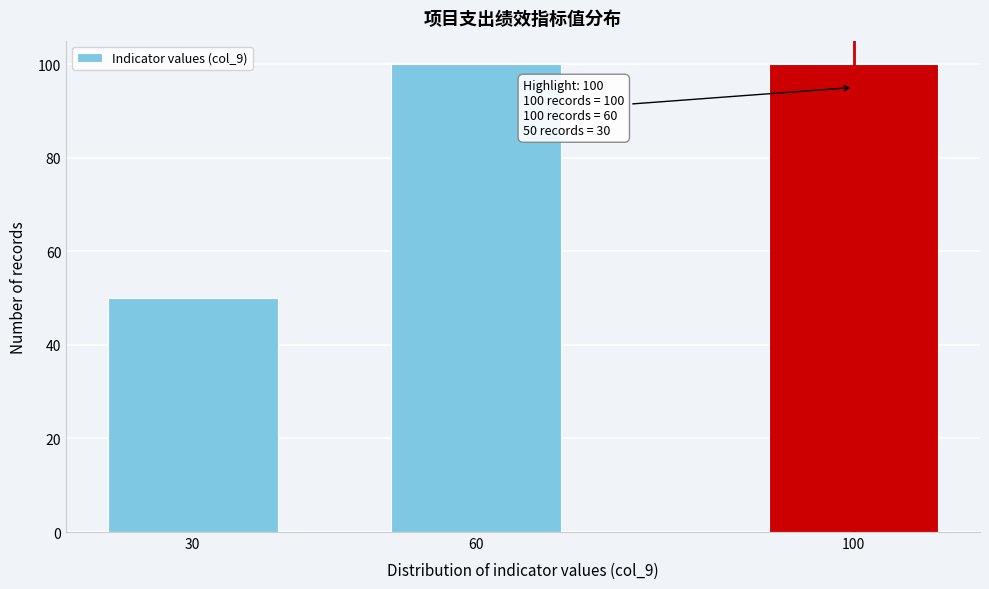

Reading right to left, list all the values displayed in this chart.

100	100	50